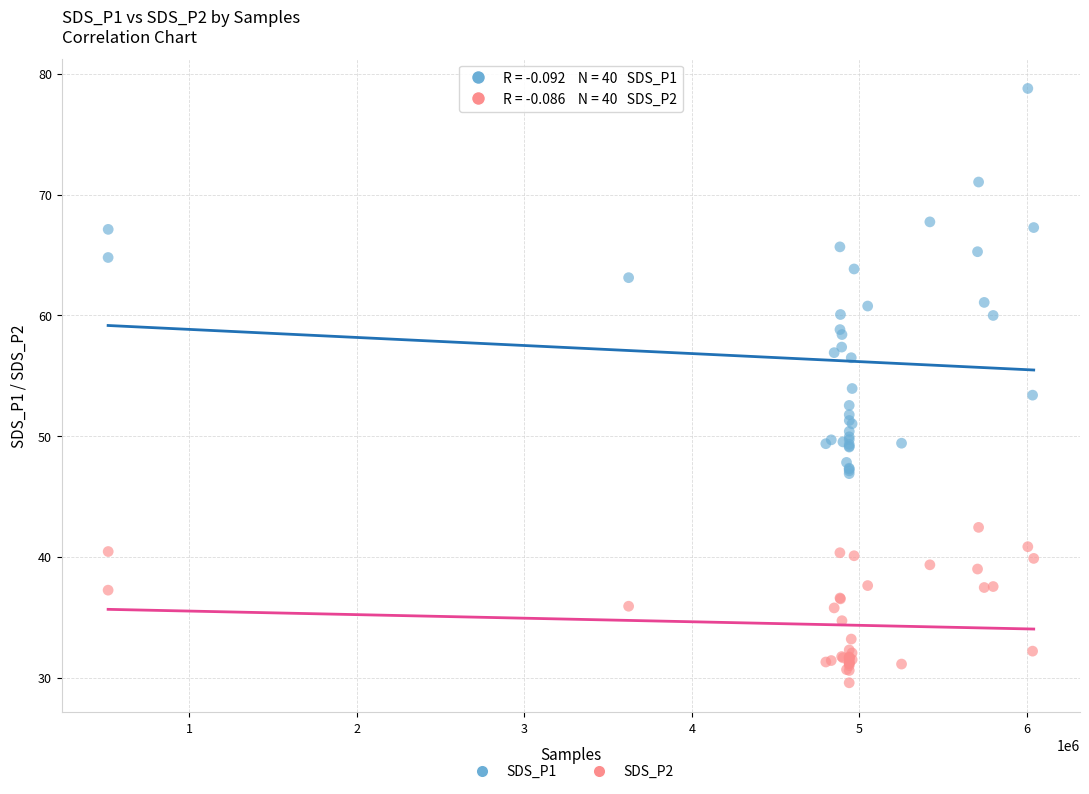

Which series has the widest spread of Y values?

SDS_P1